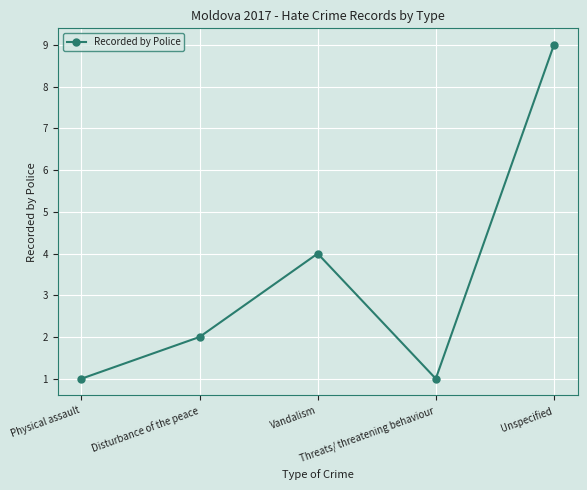

What is the difference between the values at Unspecified and Disturbance of the peace?

7